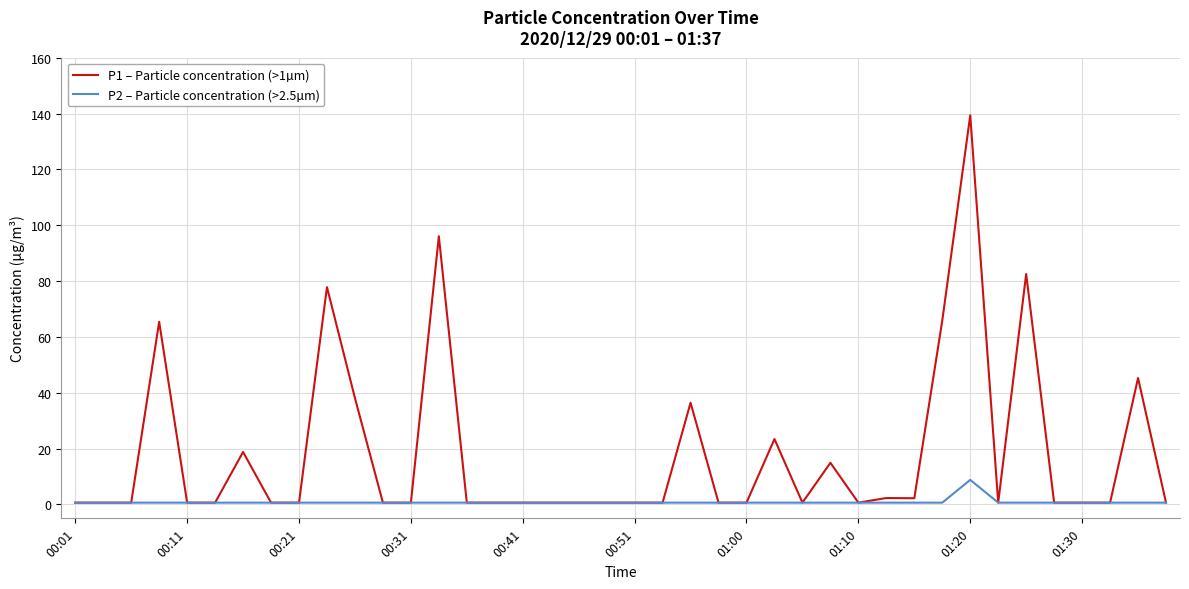

Which series has the largest range (max minus min)?

P1 – Particle concentration (>1µm)